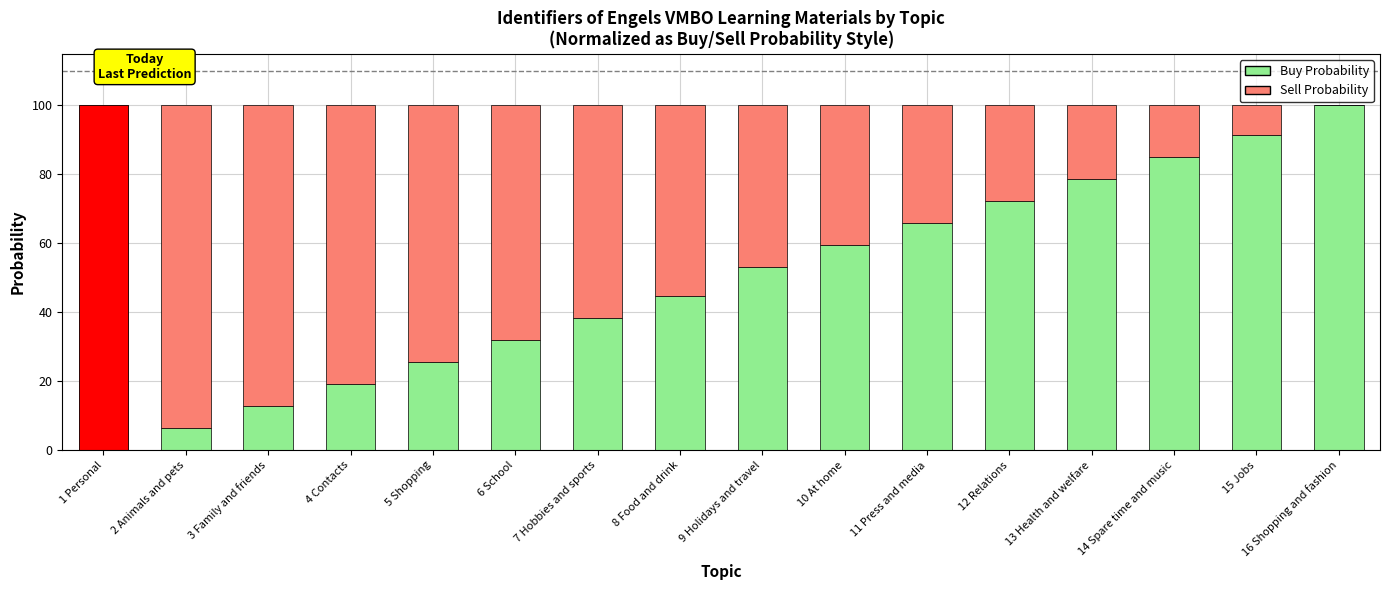

How many bars are there in each group?

2